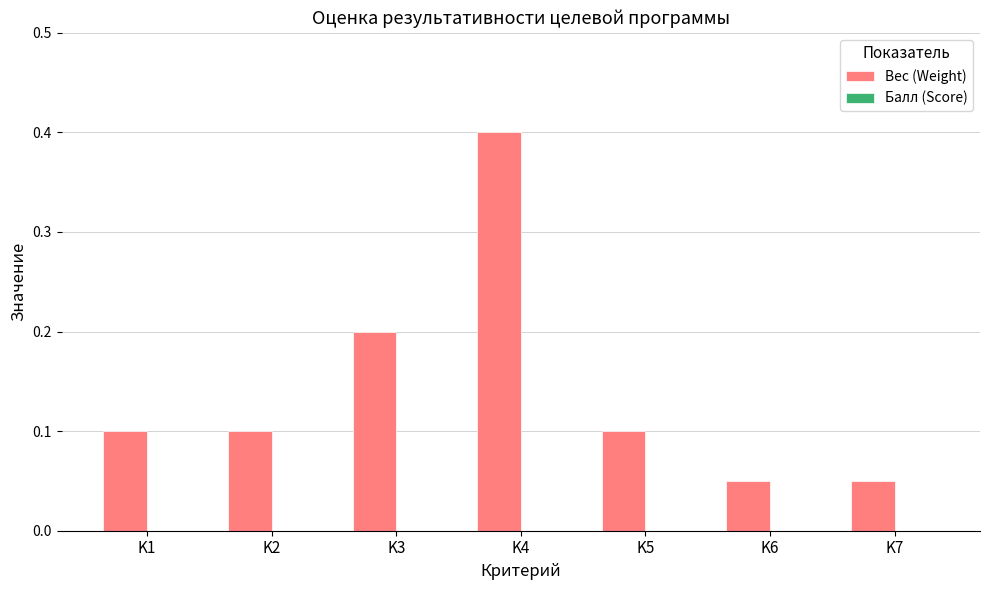

What is the sum of the values at K5 and K4?

0.5